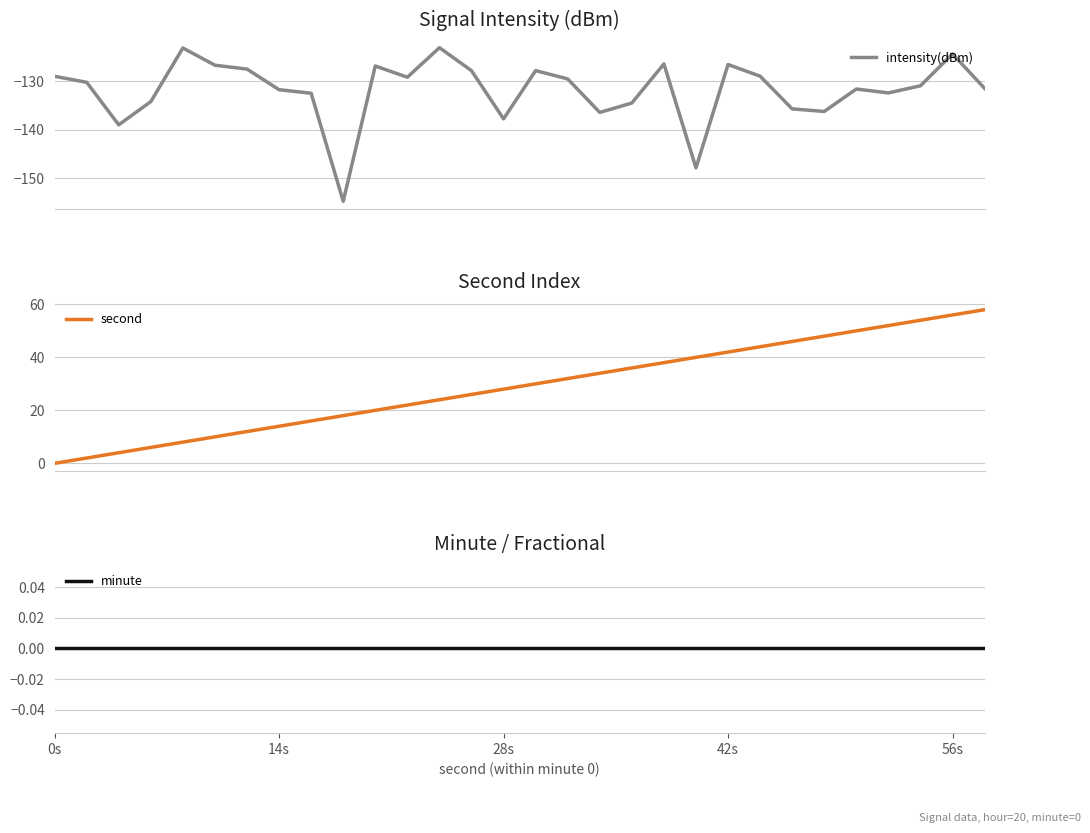

What is the minimum value for intensity(dBm)?

-154.8